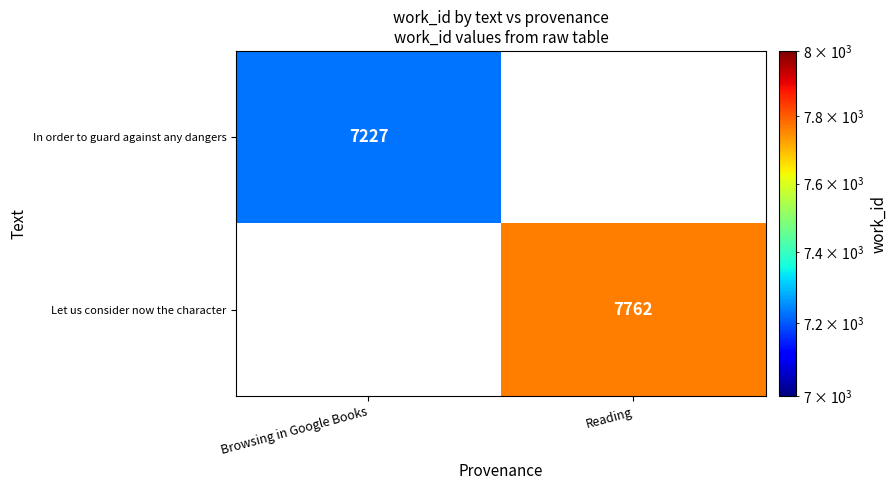

The Let us consider now the character series shows 4738 at Reading. True or false?

False